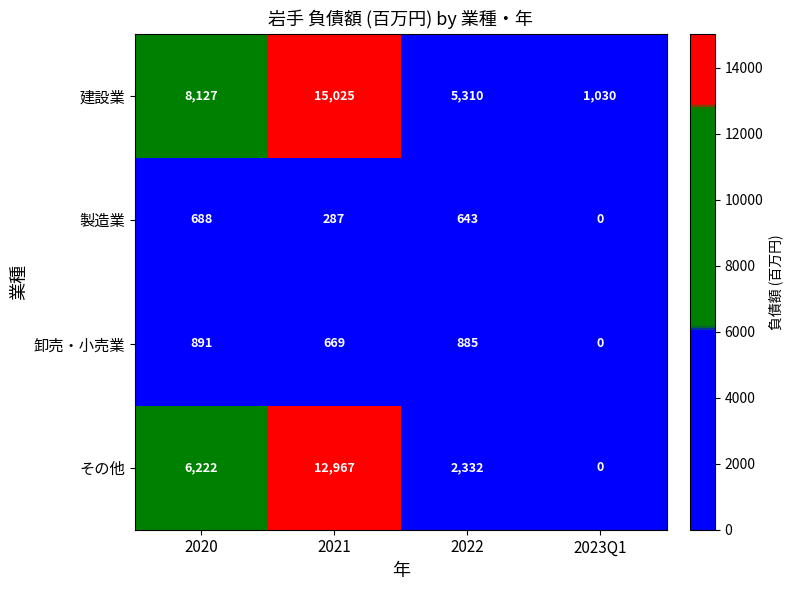

At 2020, list the series in order from smallest to largest.

製造業, 卸売・小売業, その他, 建設業